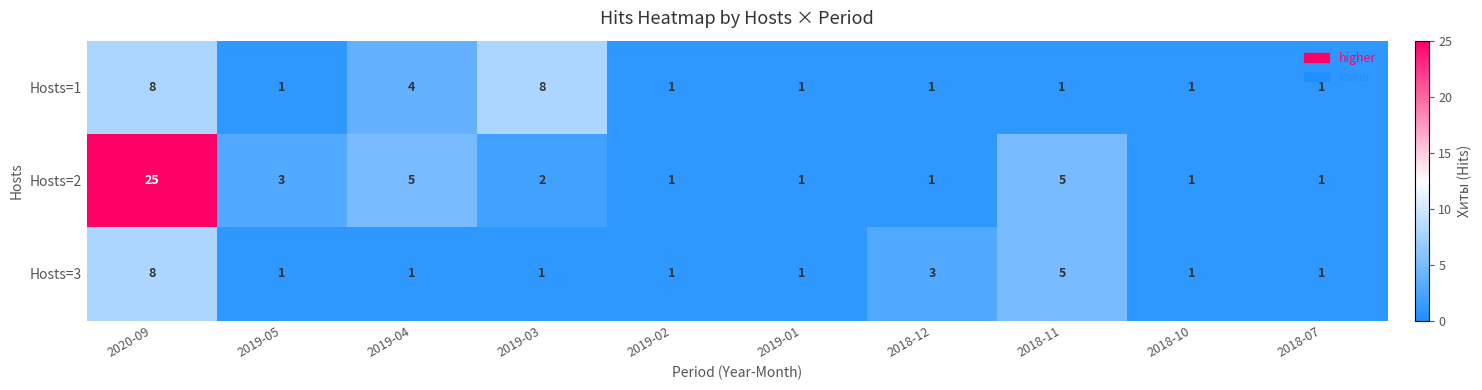

What is the sum of the Hosts=3 values at 2020-09 and 2019-01?

9